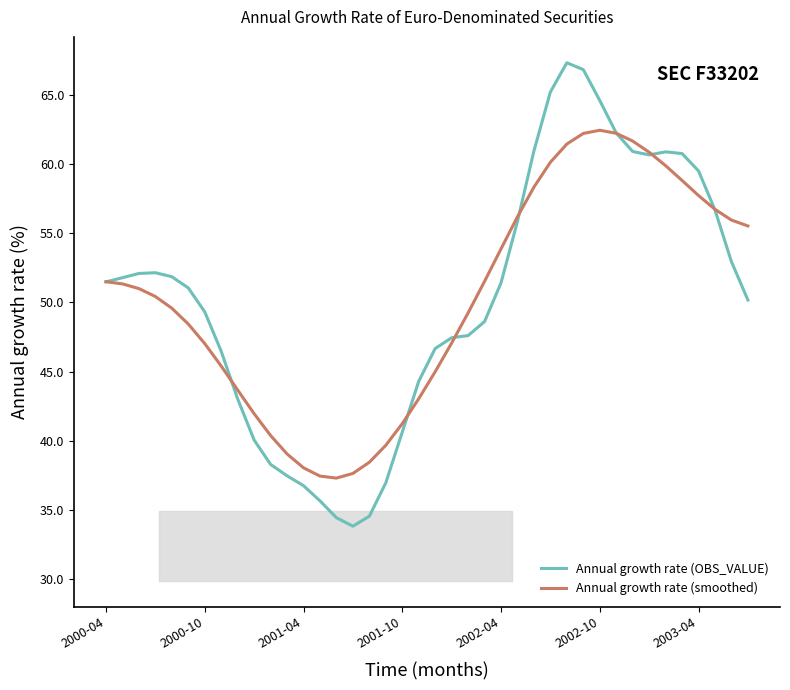

What is the smallest value displayed?

33.8